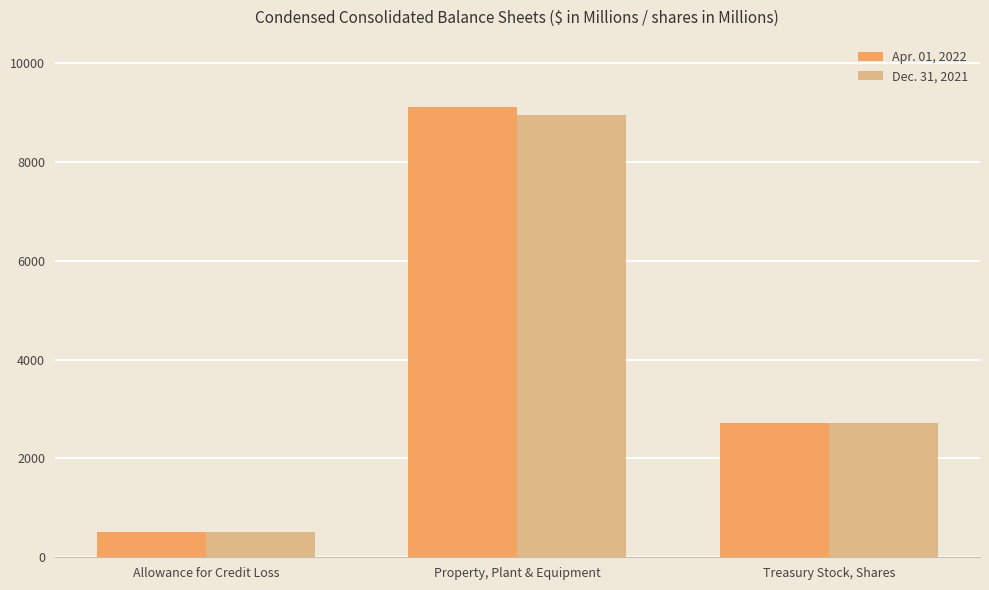

Rank the categories by Dec. 31, 2021 value from lowest to highest.

Allowance for Credit Loss, Treasury Stock, Shares, Property, Plant & Equipment